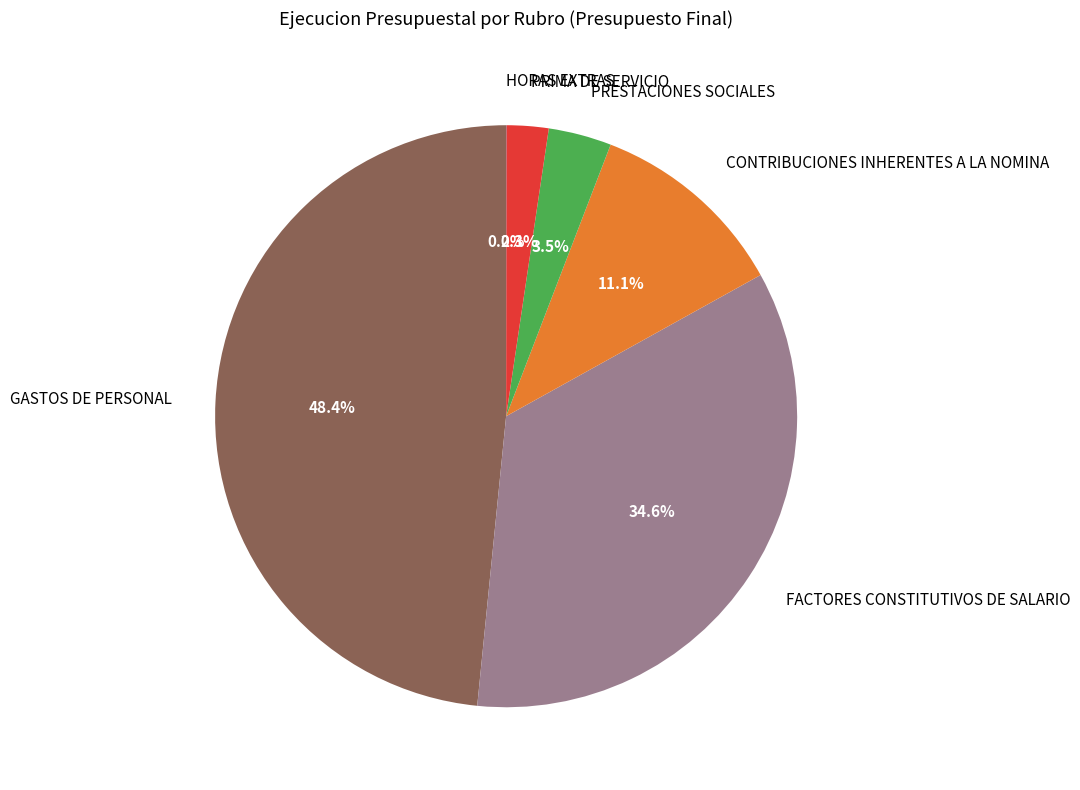

Is there a majority slice in this chart?

No